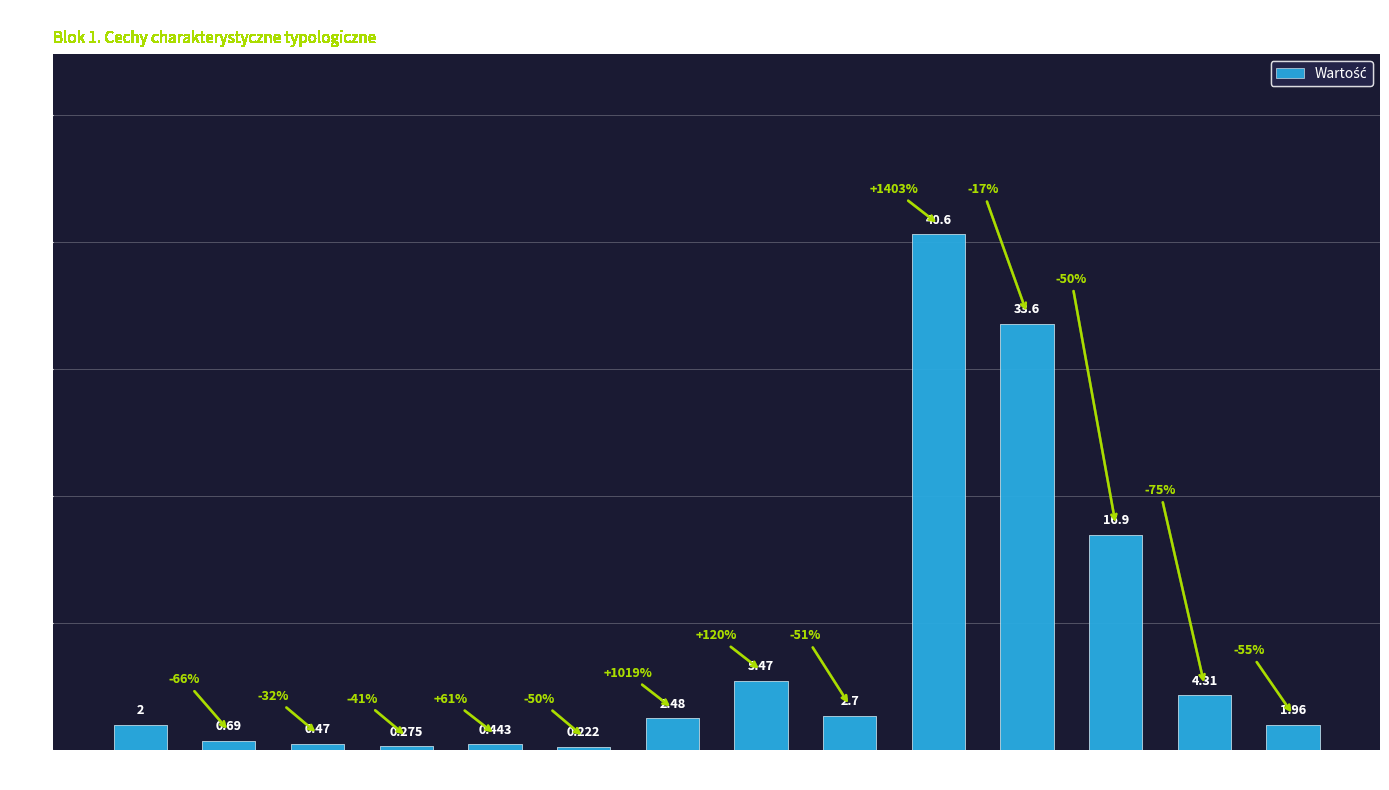

At which label is the value closest to 20?

A8f